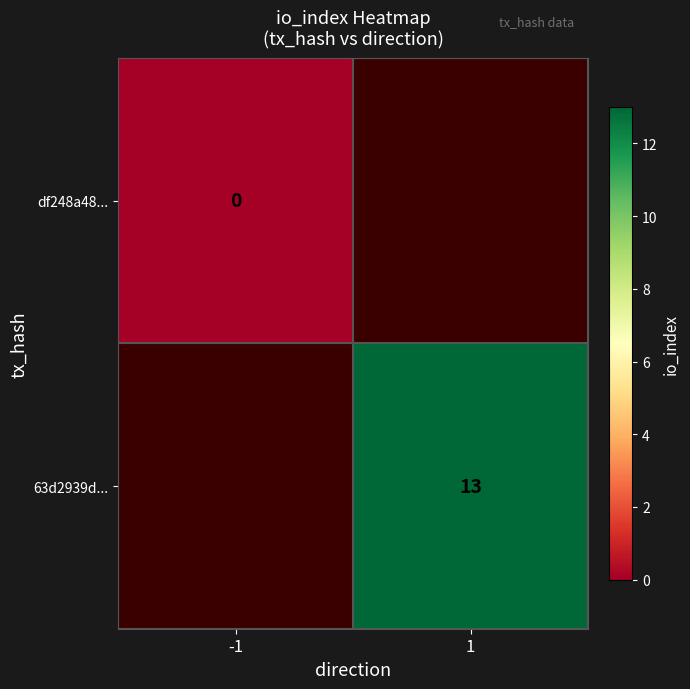

The value of 63d2939d... at 1 is 13. True or false?

True